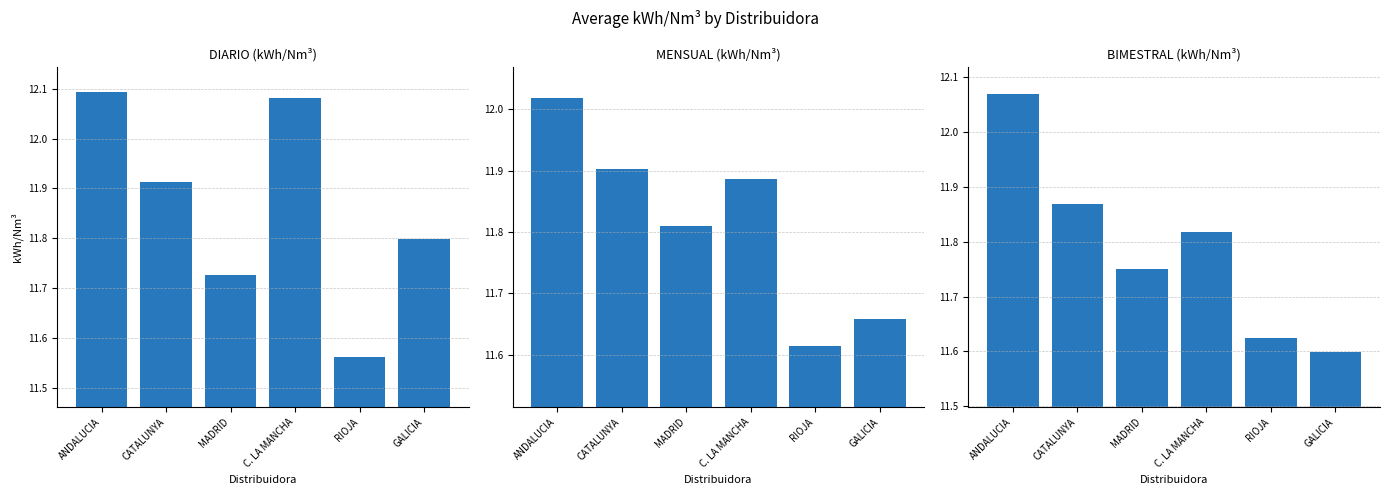

What are all the series names shown in the legend?

DIARIO (kWh/Nm³), MENSUAL (kWh/Nm³), BIMESTRAL (kWh/Nm³)